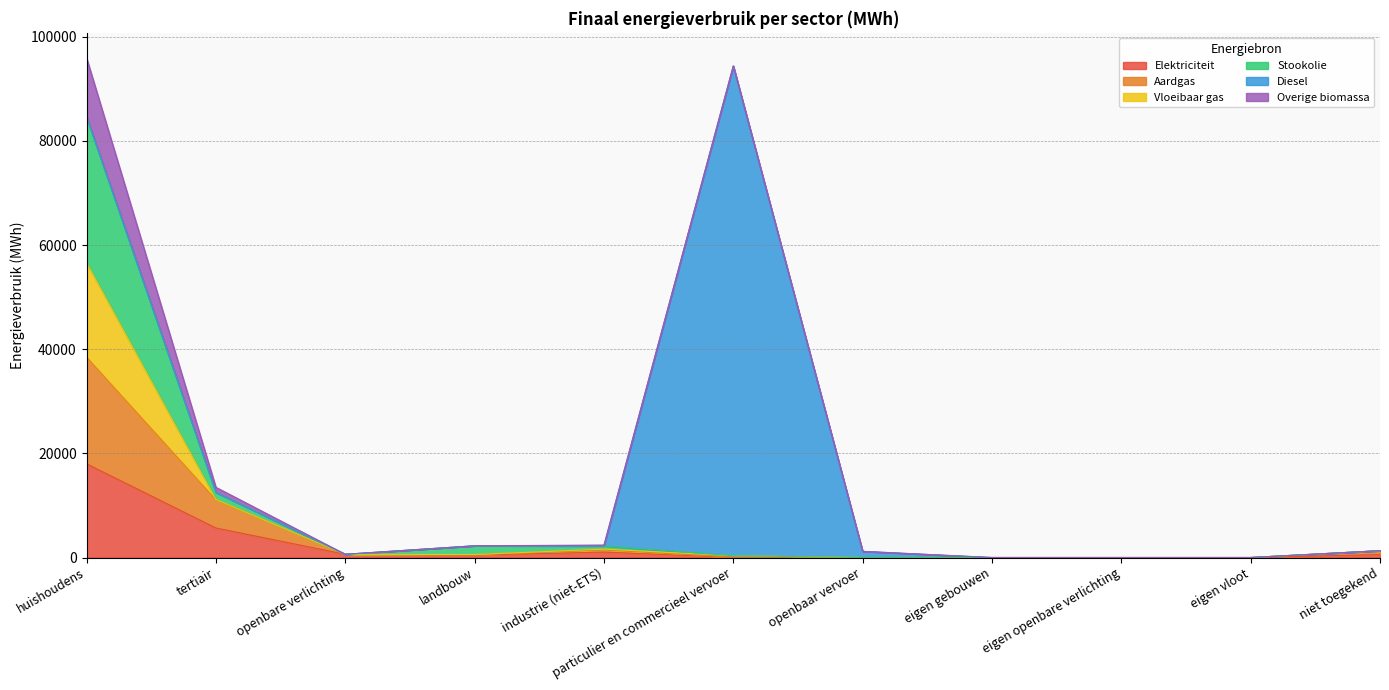

How many data points in Stookolie are above 567?

6